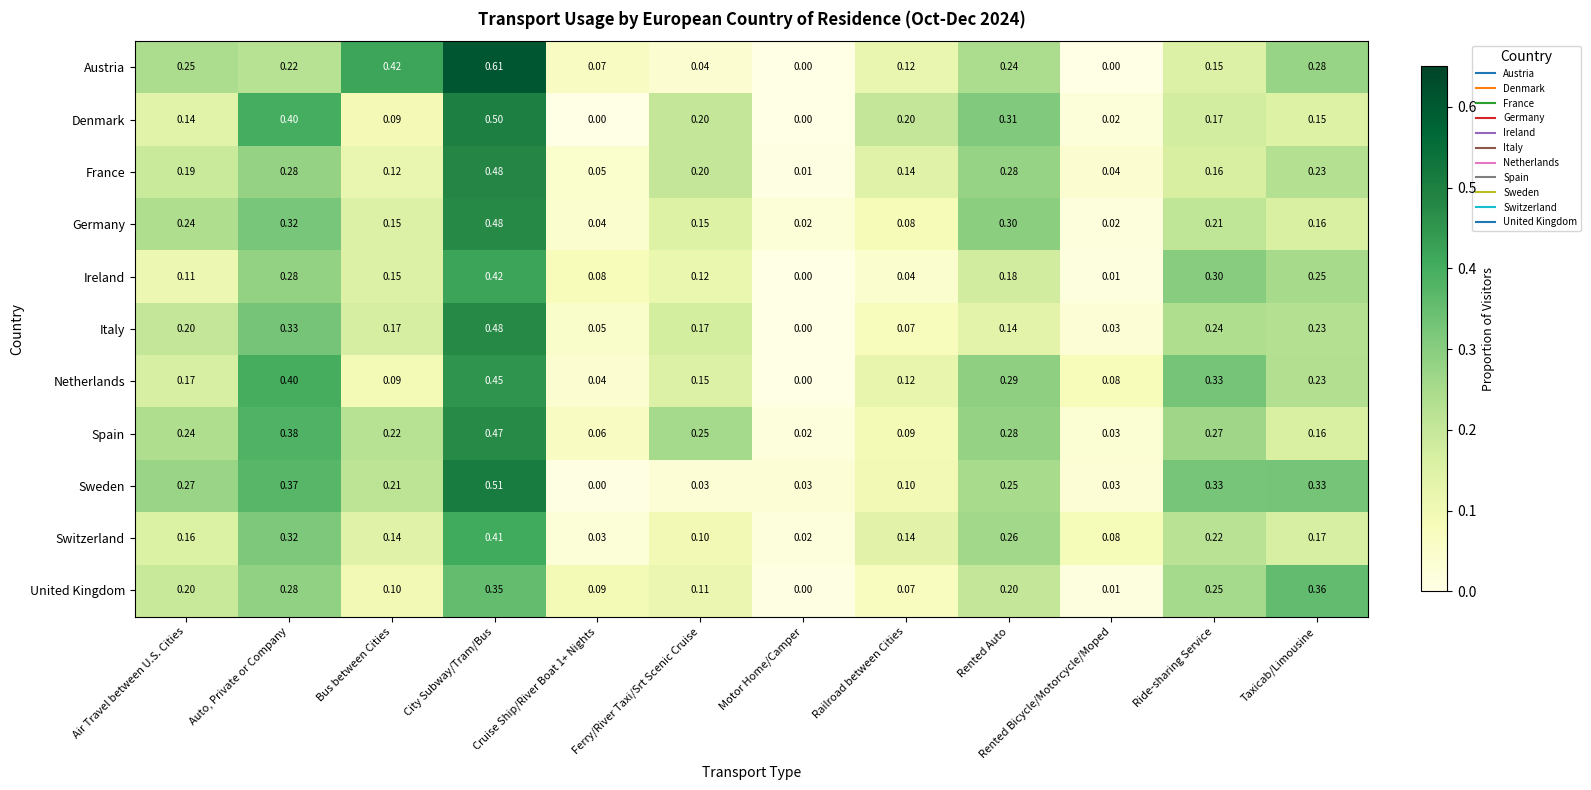

Where is Switzerland nearest to the value 0?

Motor Home/Camper